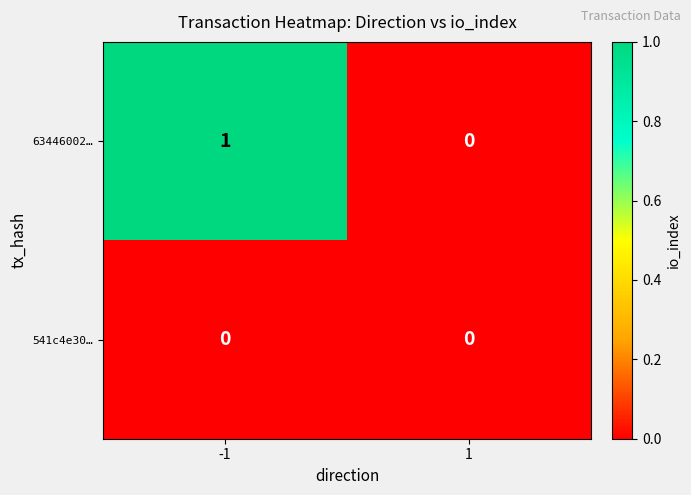

List the series in order of their overall mean, highest first.

63446002…, 541c4e30…